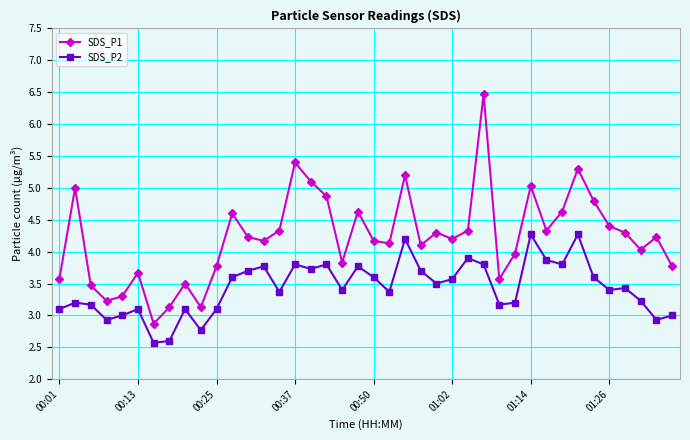

What is the difference between the maximum and second lowest values in the SDS_P2 series?

1.7